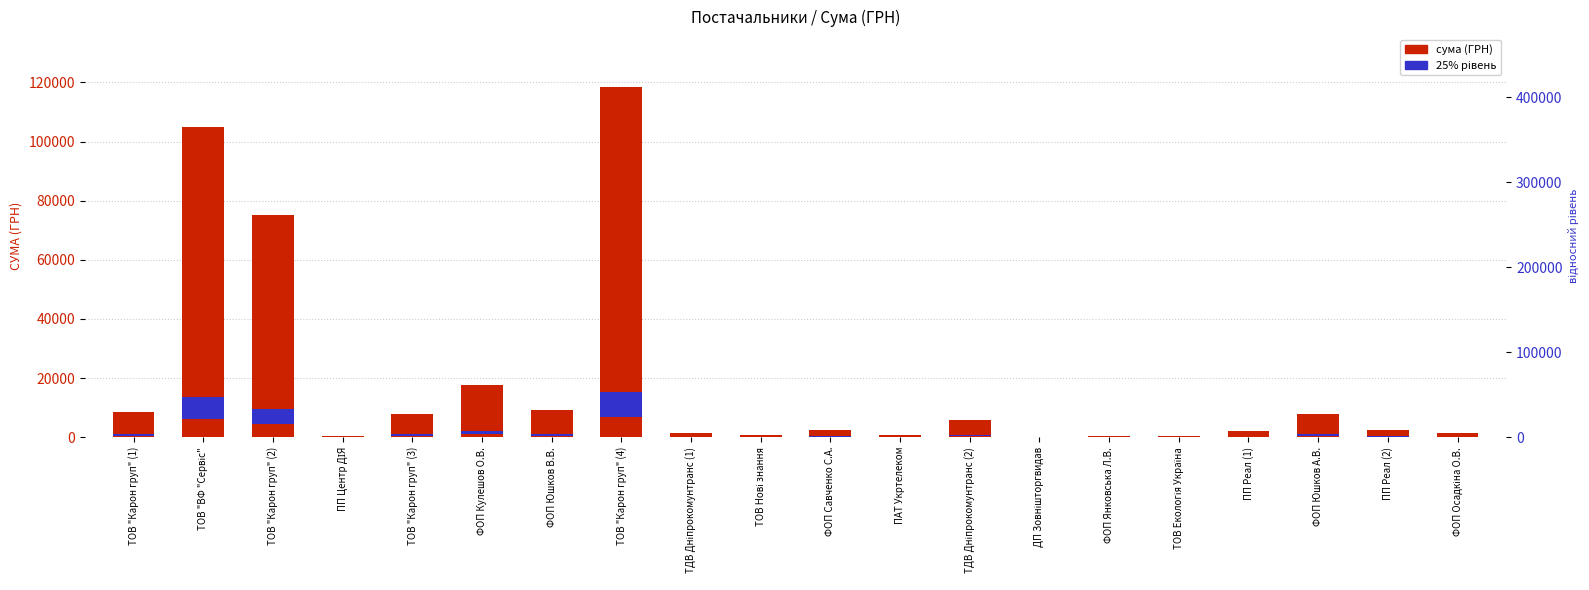

At which label is 25% рівень closest to 14812?

ТОВ "Карон груп" (2)